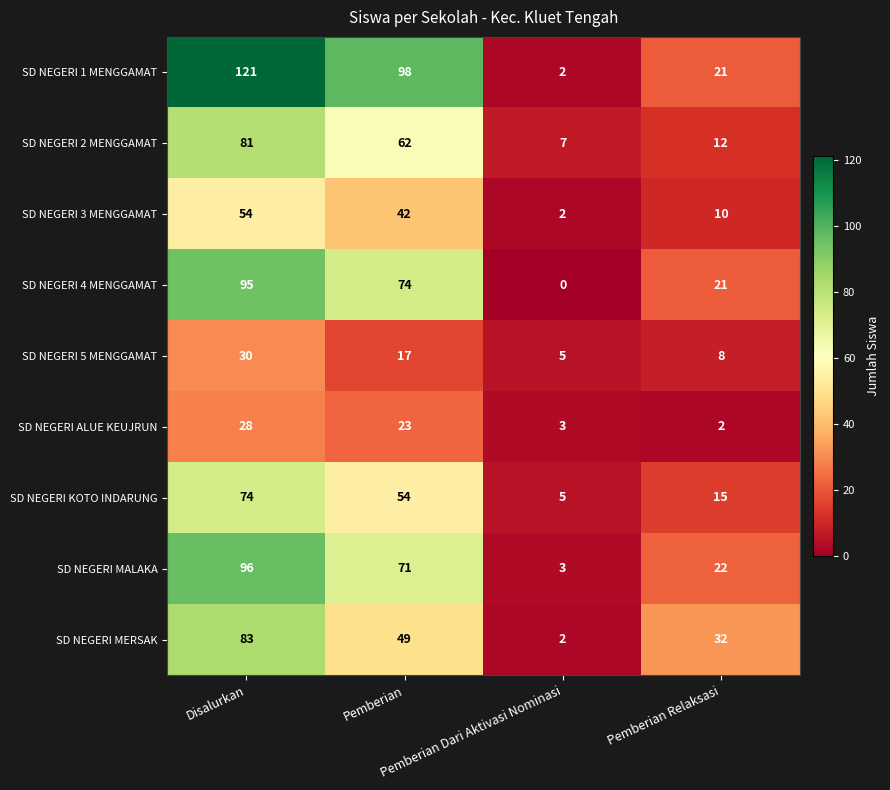

What is the average value of the SD NEGERI 3 MENGGAMAT series?

27